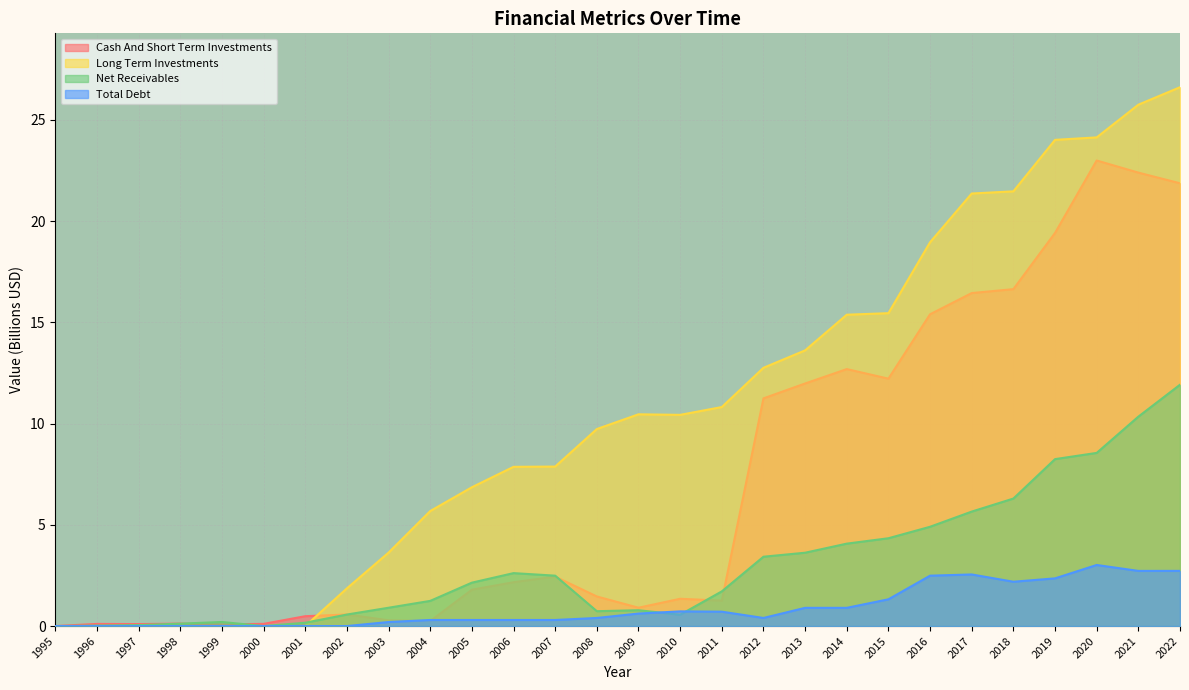

What is the difference between the maximum and second lowest values in the Net Receivables series?

11.9